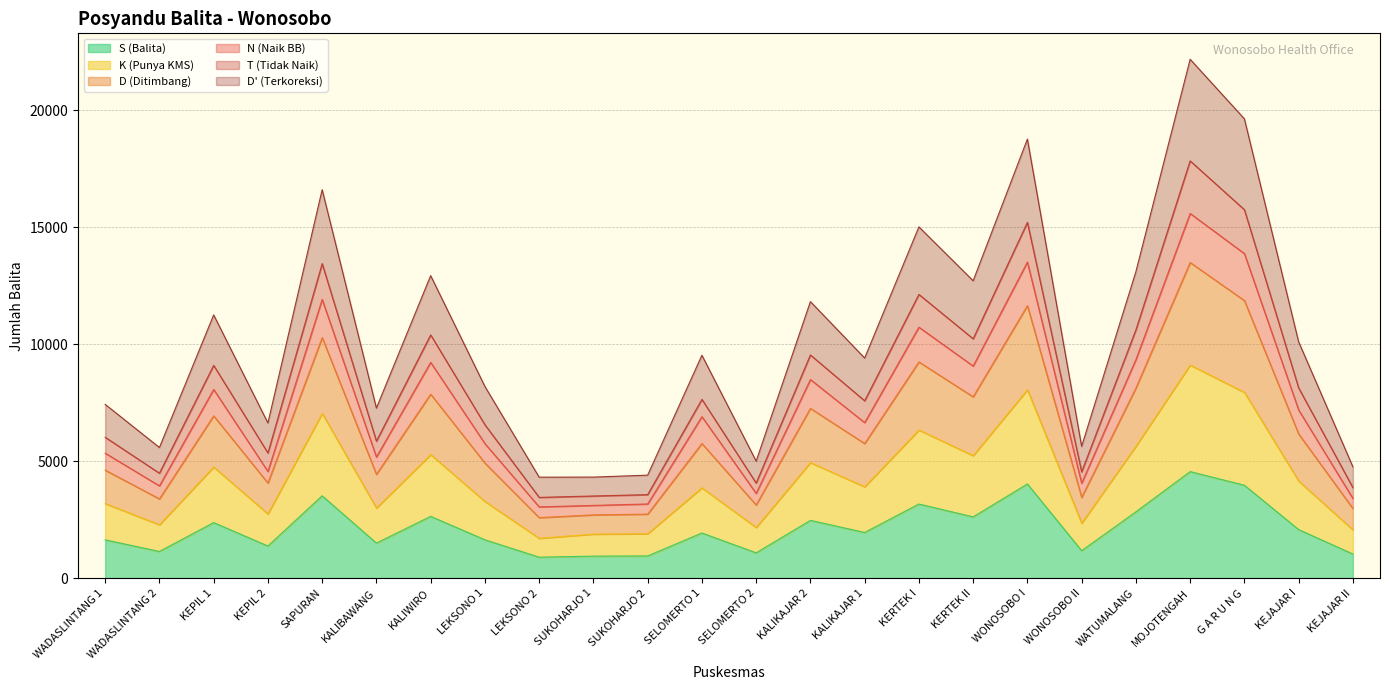

What is the spread (max minus min) of values at KERTEK I?

11849